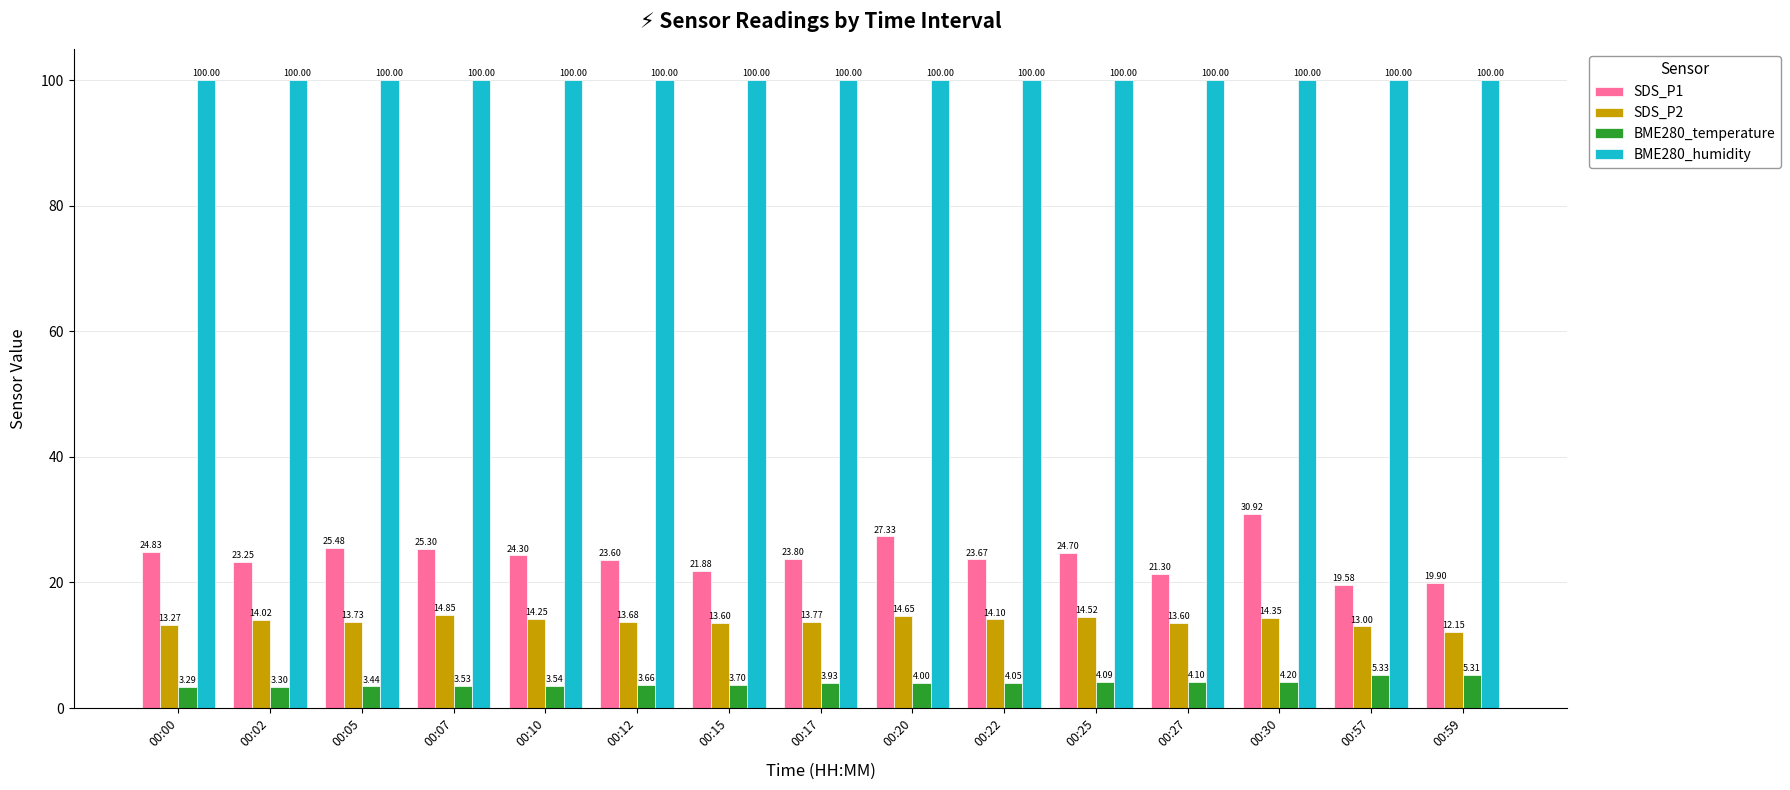

At how many categories does at least one series exceed 31?

15